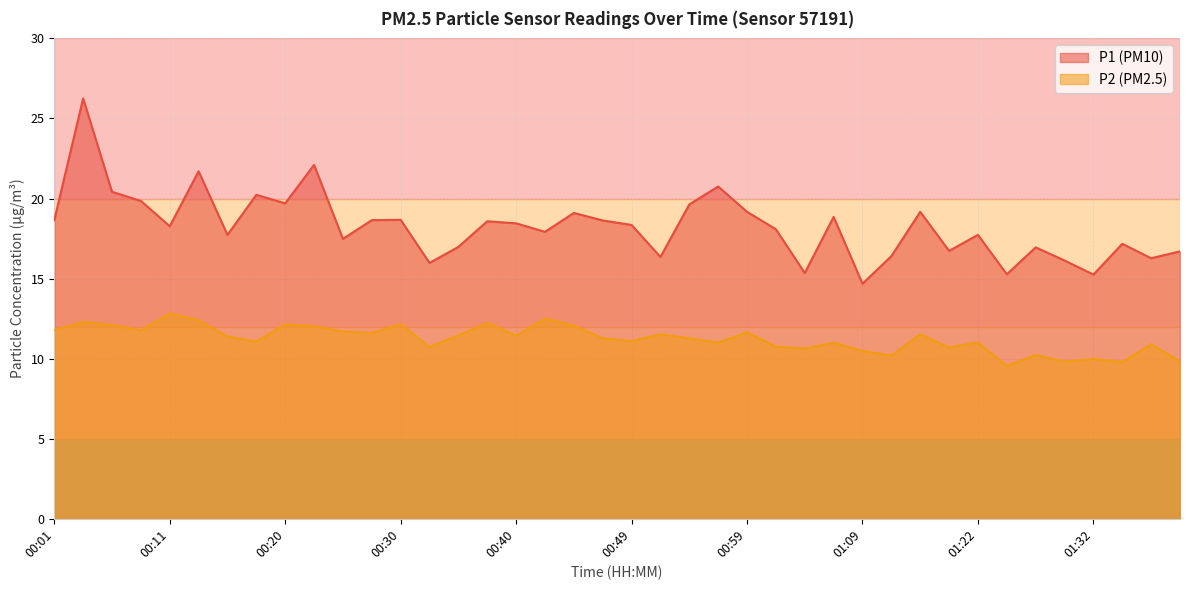

Which has a higher value, 00:52 or 00:25?

00:25